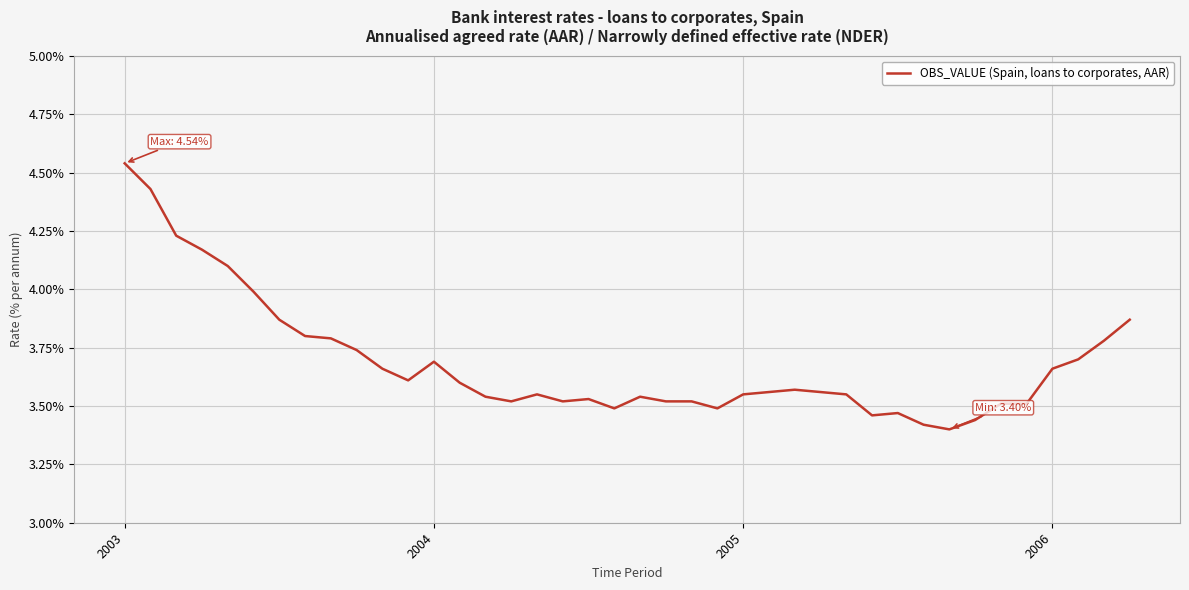

What is the difference between the maximum and minimum values?

1.1